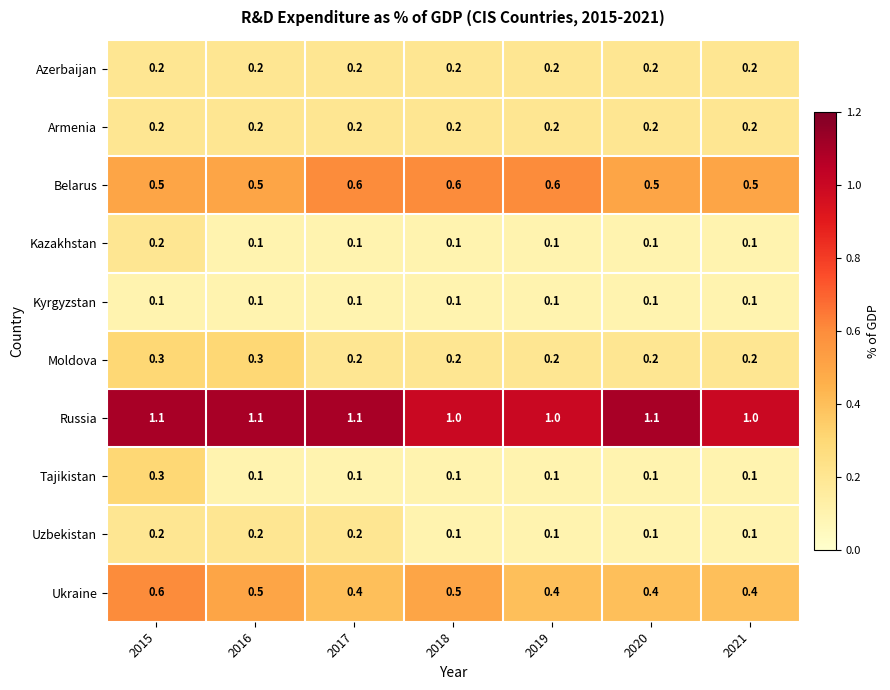

Is it true that Russia equals 0.3 at 2019?

False